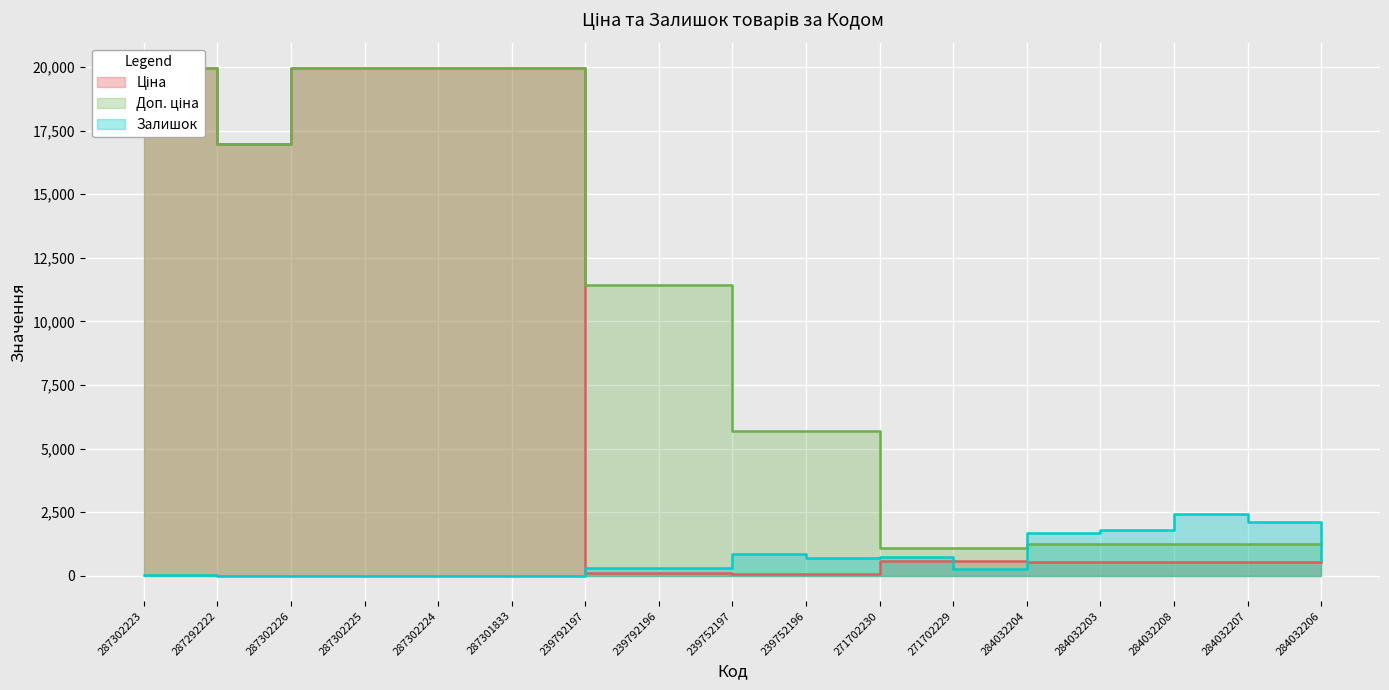

Which series has the largest total across all categories?

Доп. ціна